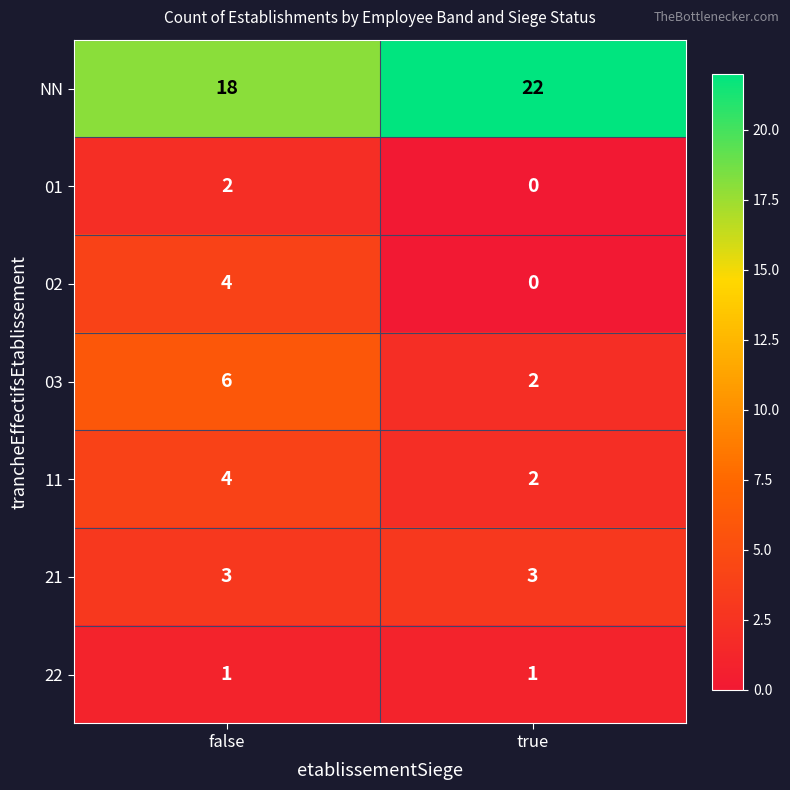

At which category is the sum across all series the highest?

false